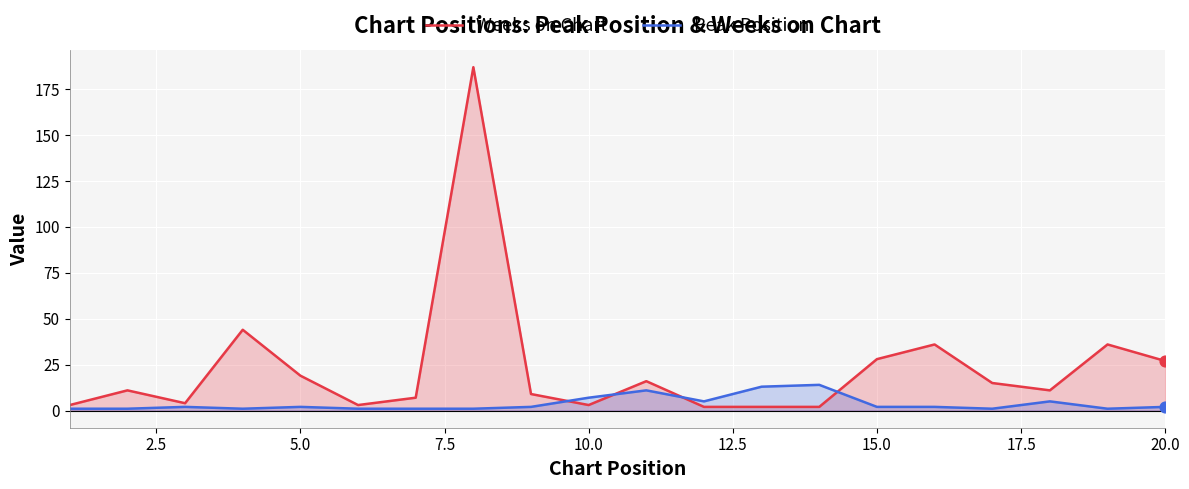

Which series has the largest total across all categories?

Weeks on Chart